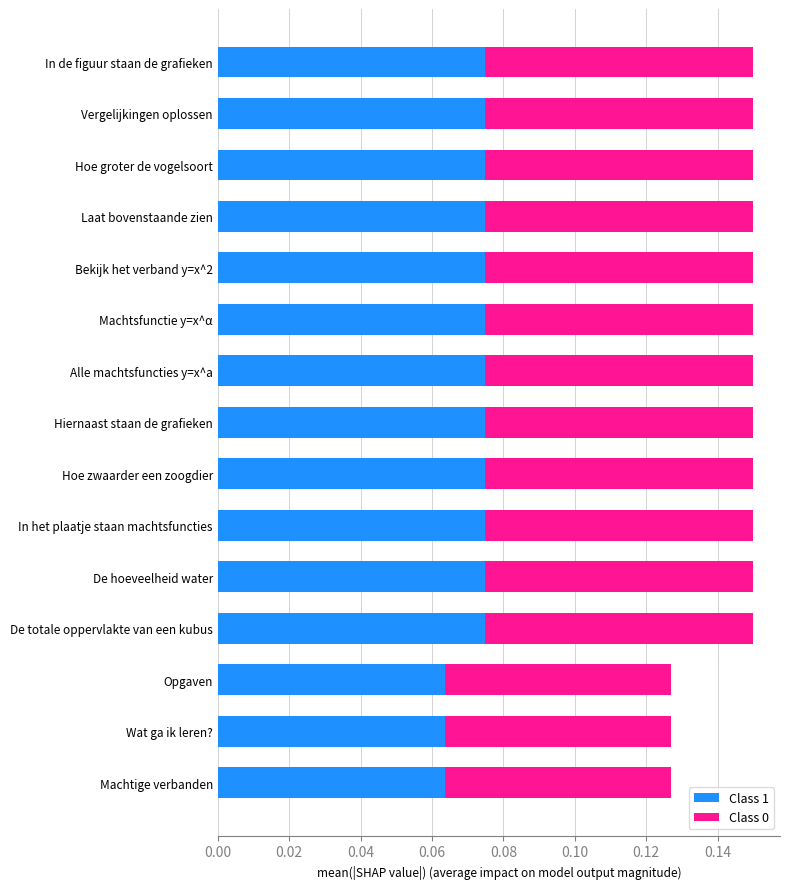

True or false: Class 1 has a value of 0.0 at Laat bovenstaande zien.

False